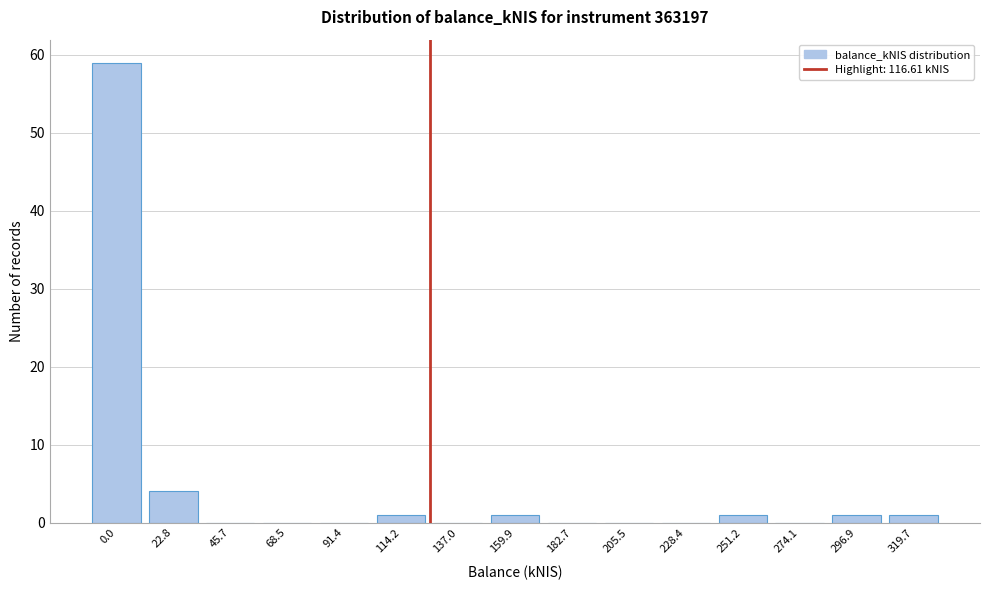

What is the greatest value displayed?

59